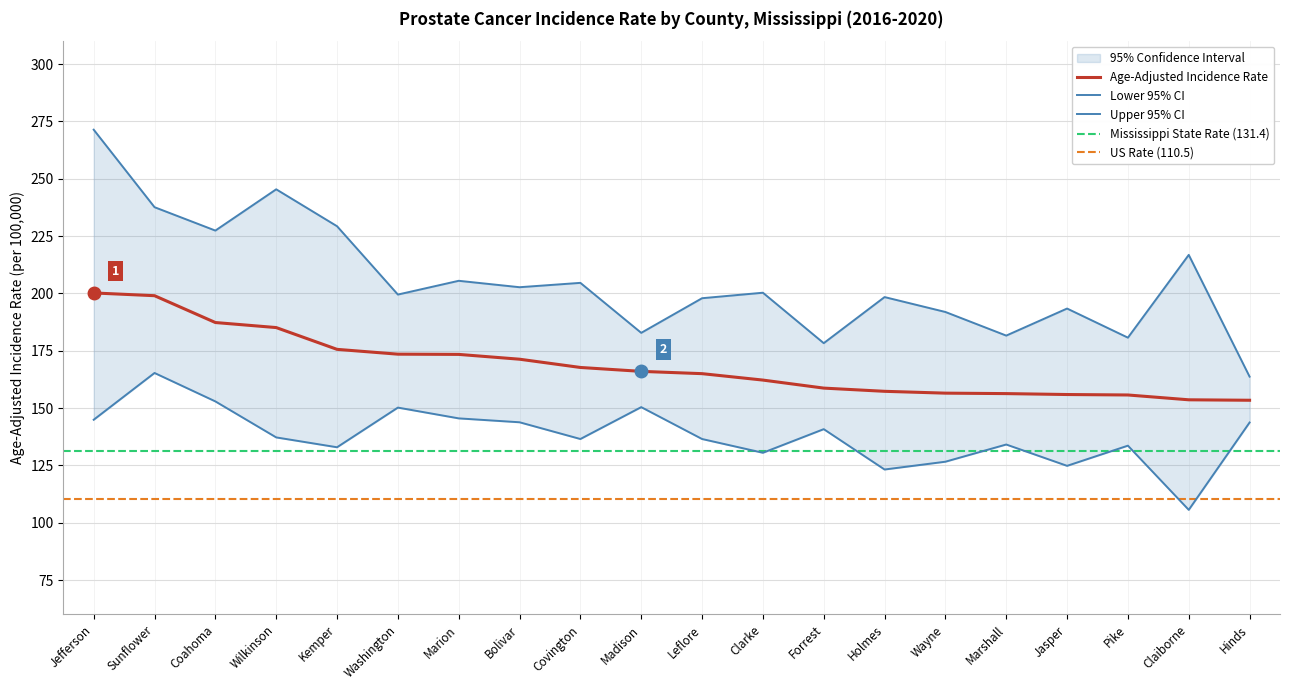

True or false: Lower 95% CI and Upper 95% CI cross at least once.

False